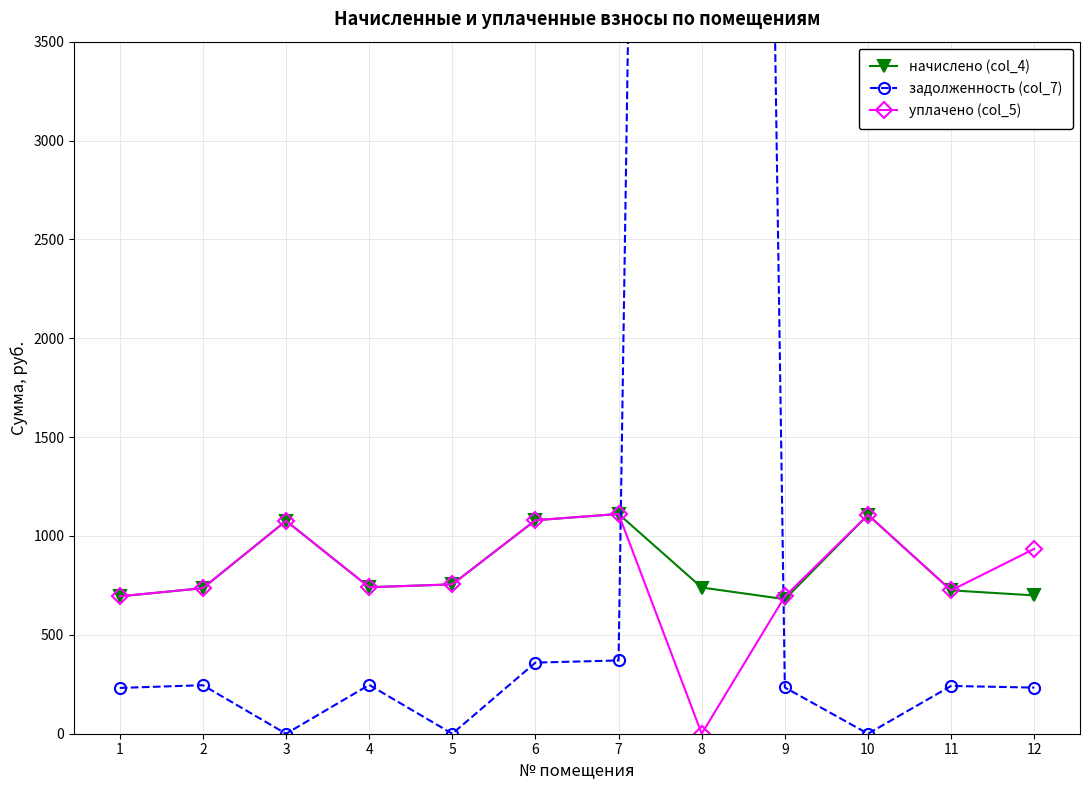

How many lines are shown in the chart?

3